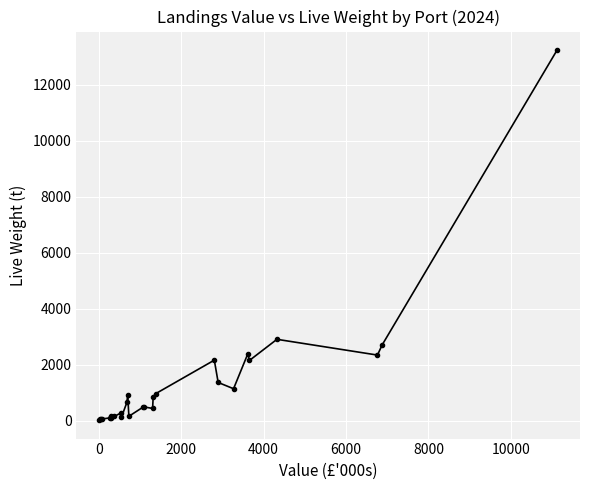

What is the average value?

1348.8